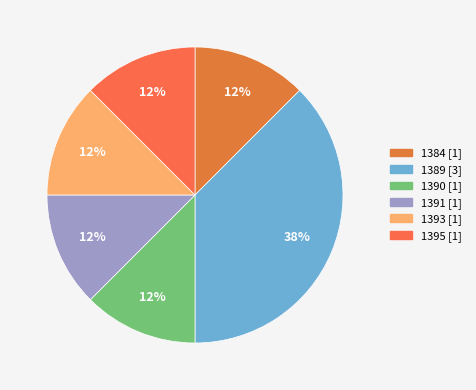

What is the total percentage of 1391 and 1389?

50.0%